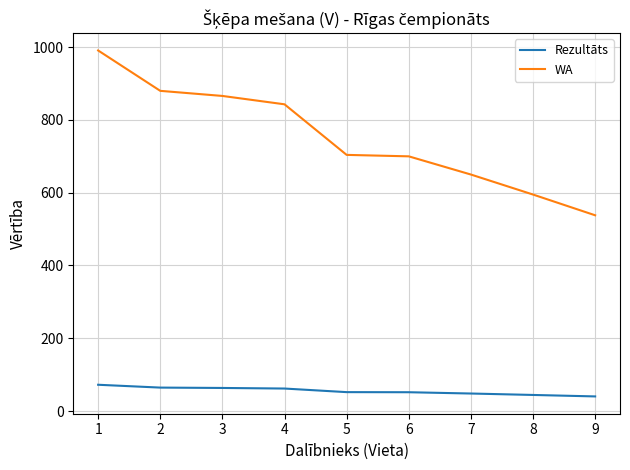

What is the difference between the highest and lowest values at 7?

601.9